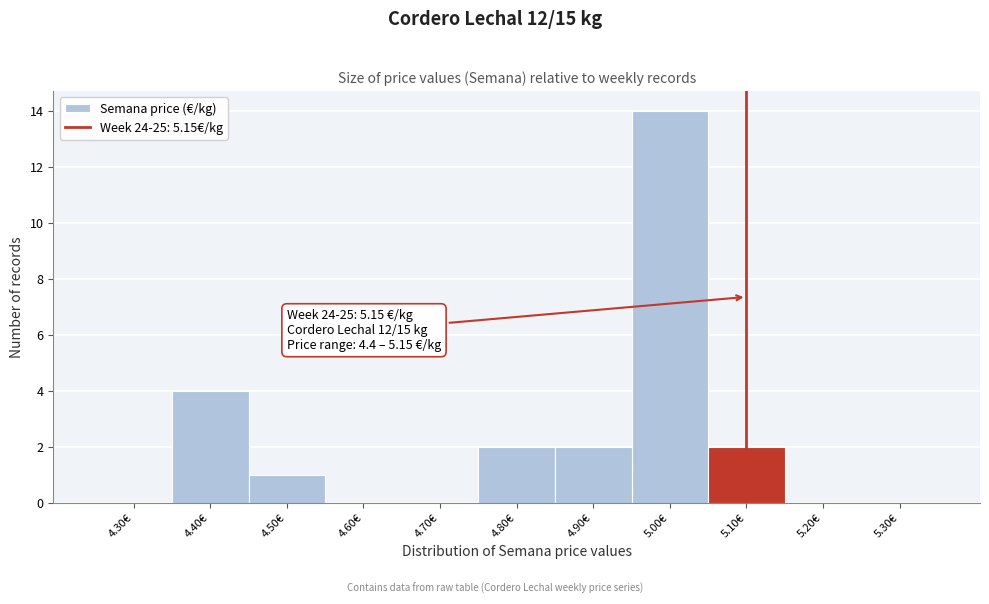

Reading right to left, list all the values displayed in this chart.

5.30€=0	5.20€=0	5.10€=2	5.00€=14	4.90€=2	4.80€=2	4.70€=0	4.60€=0	4.50€=1	4.40€=4	4.30€=0